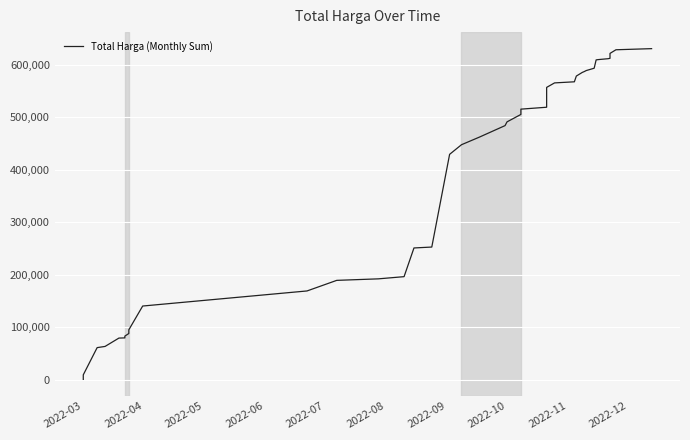

What is the difference between the second highest and second lowest values?

619085.1